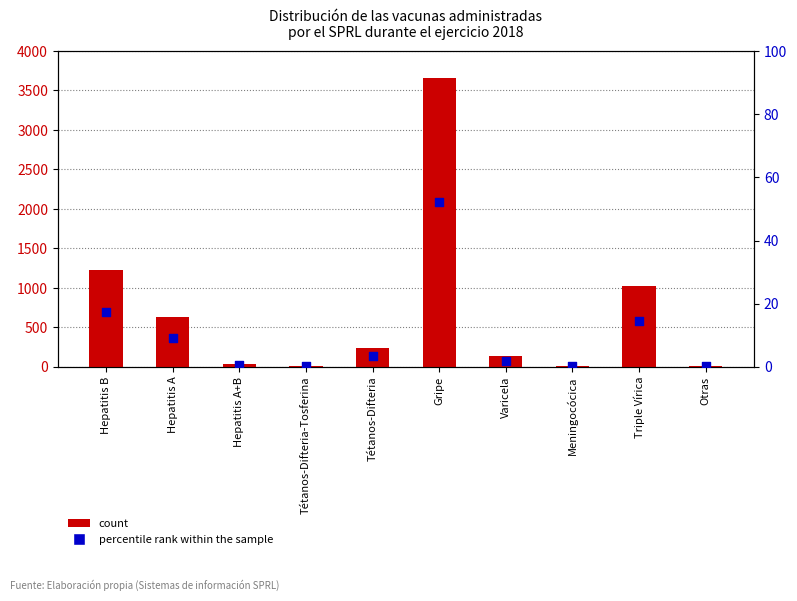

Is the value of percentile rank within the sample at Hepatitis A greater than the value of count at Hepatitis B?

No